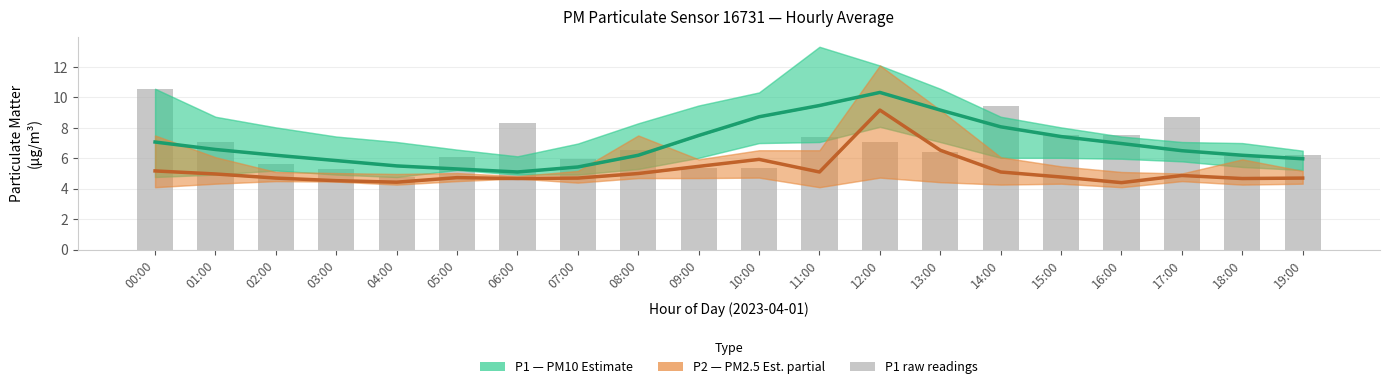

At how many categories does at least one series exceed 8?

5